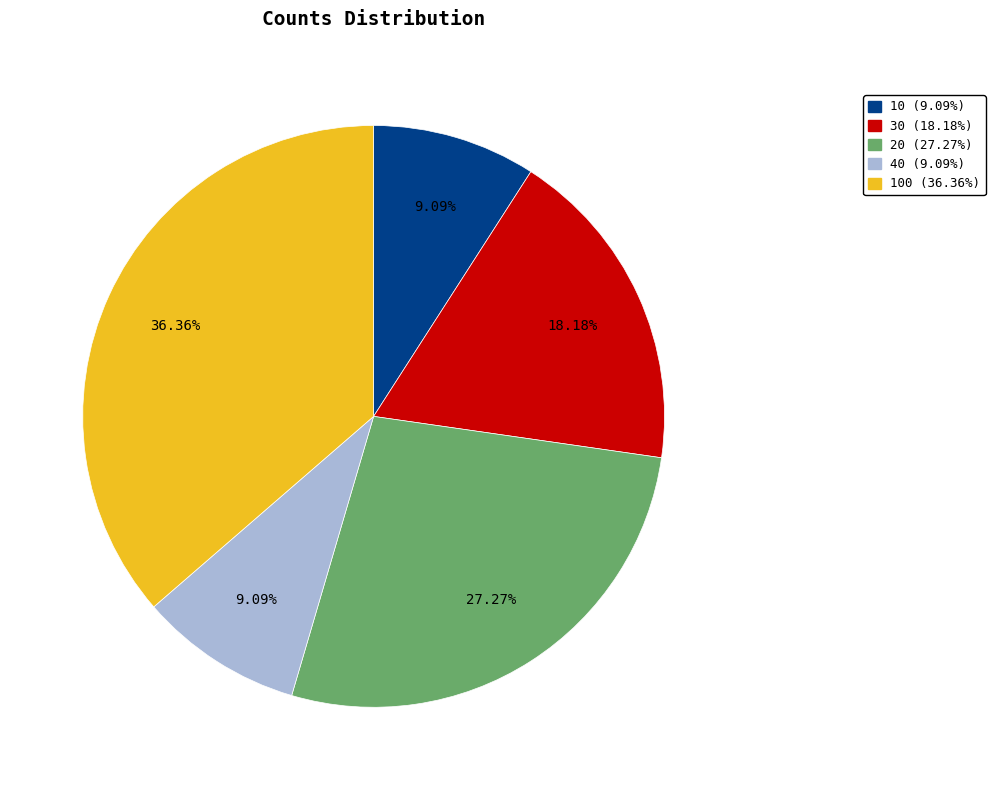

Is there any slice that represents more than half of the pie?

No